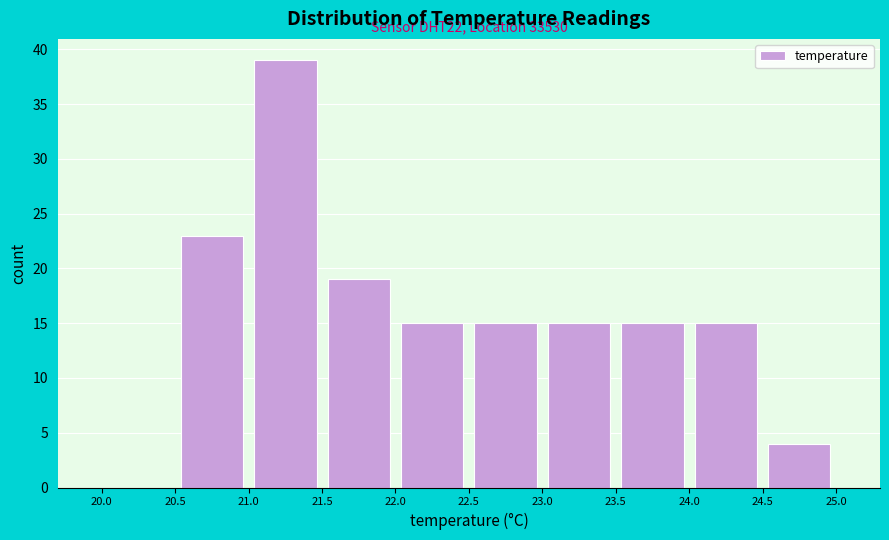

Which range on the x-axis has the tallest bar?

21.0 to 21.5